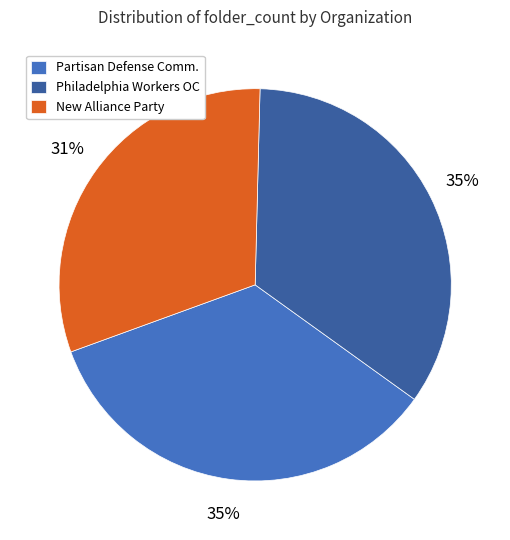

Is the sum of Partisan Defense Comm. and New Alliance Party greater than half?

Yes